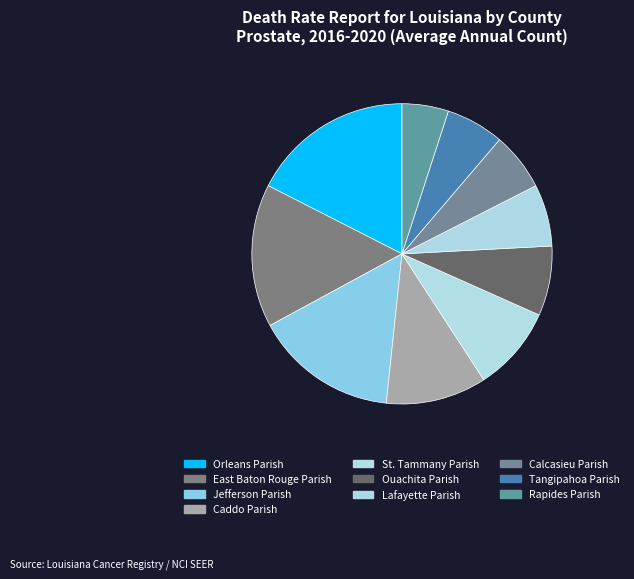

Is it true that Tangipahoa Parish is 16% of the pie?

False